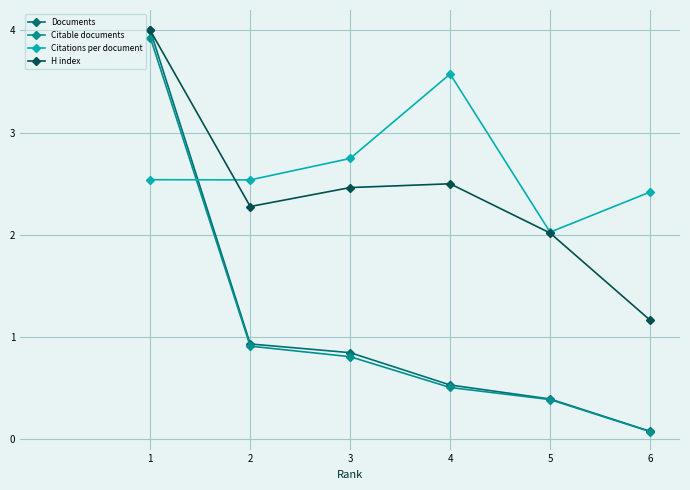

What is the sum of the H index values at 3 and 6?

3.6